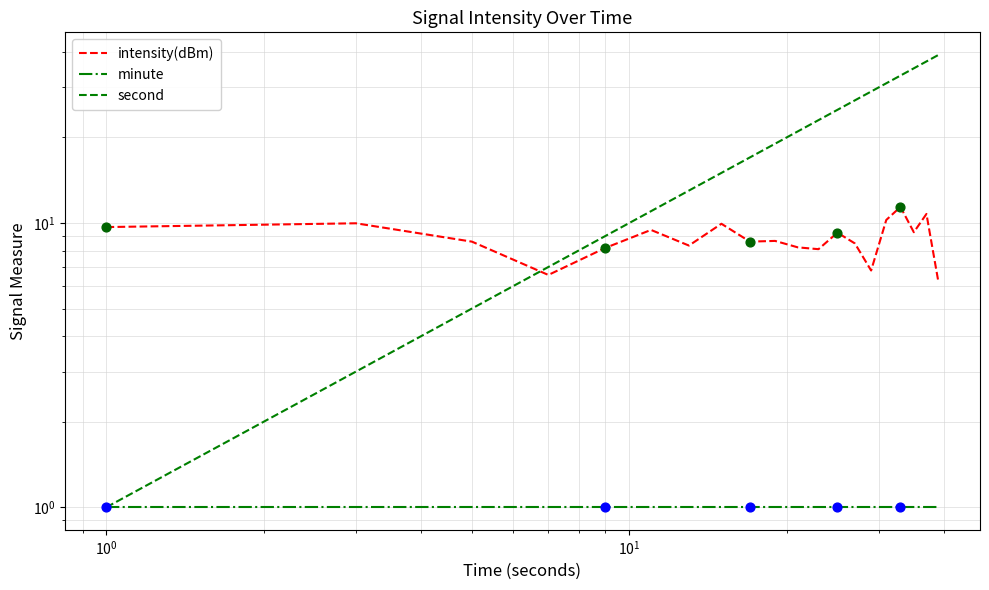

Is the value of second at 18 greater than the value of minute at 16?

Yes